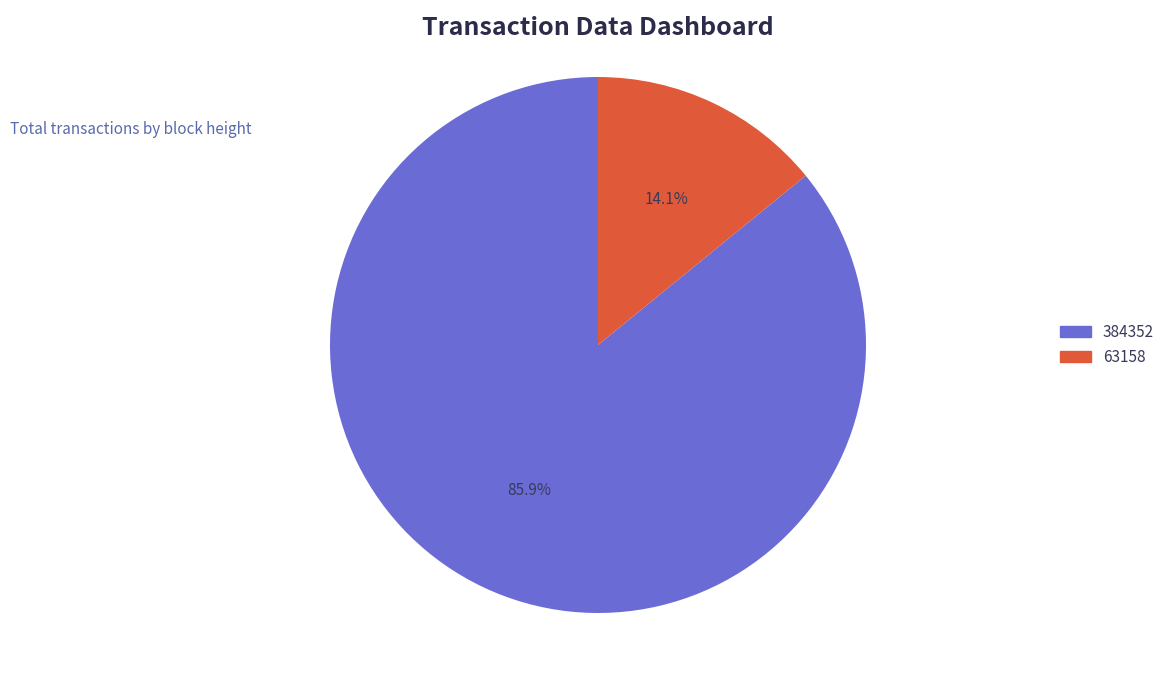

Is it true that 63158 is 14% of the pie?

True